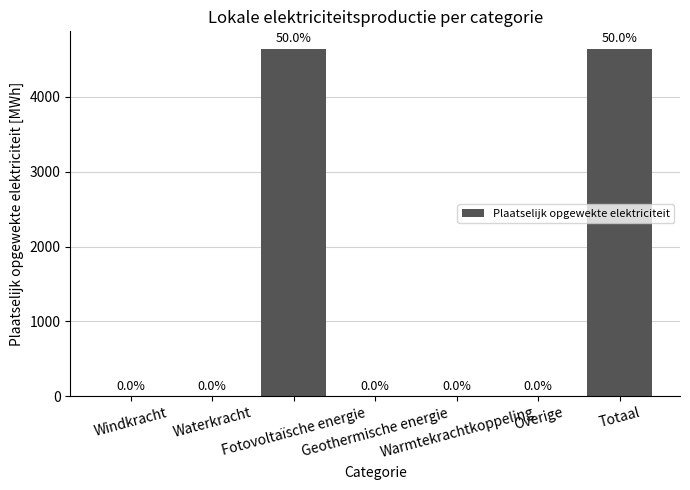

What is the greatest value displayed?

4643.3